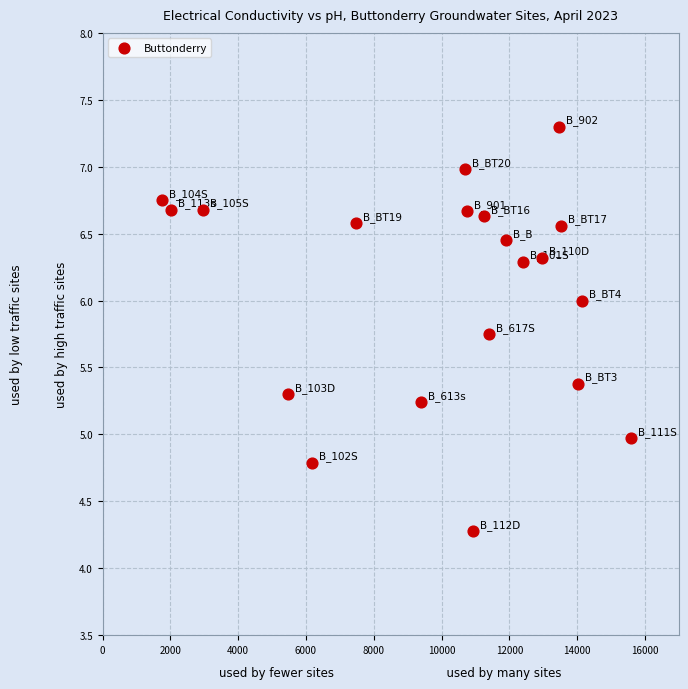

What is the range of X values (max minus min)?

13836.0